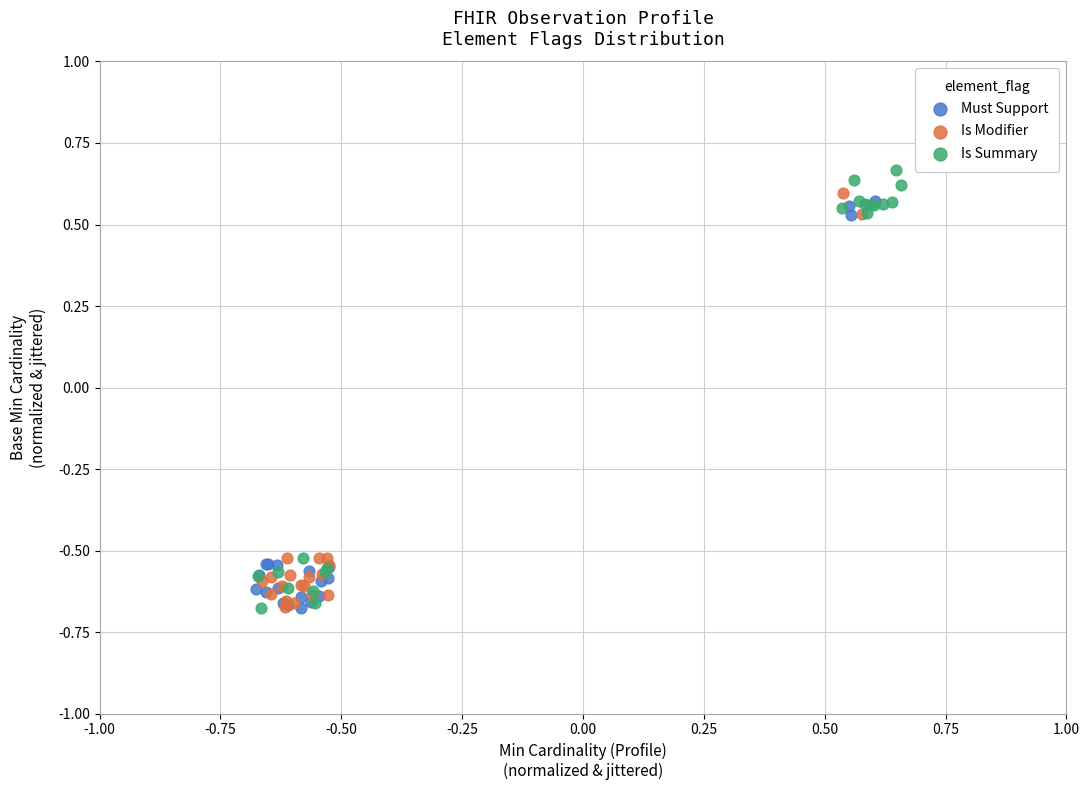

What are all the series names shown in the legend?

Must Support, Is Modifier, Is Summary